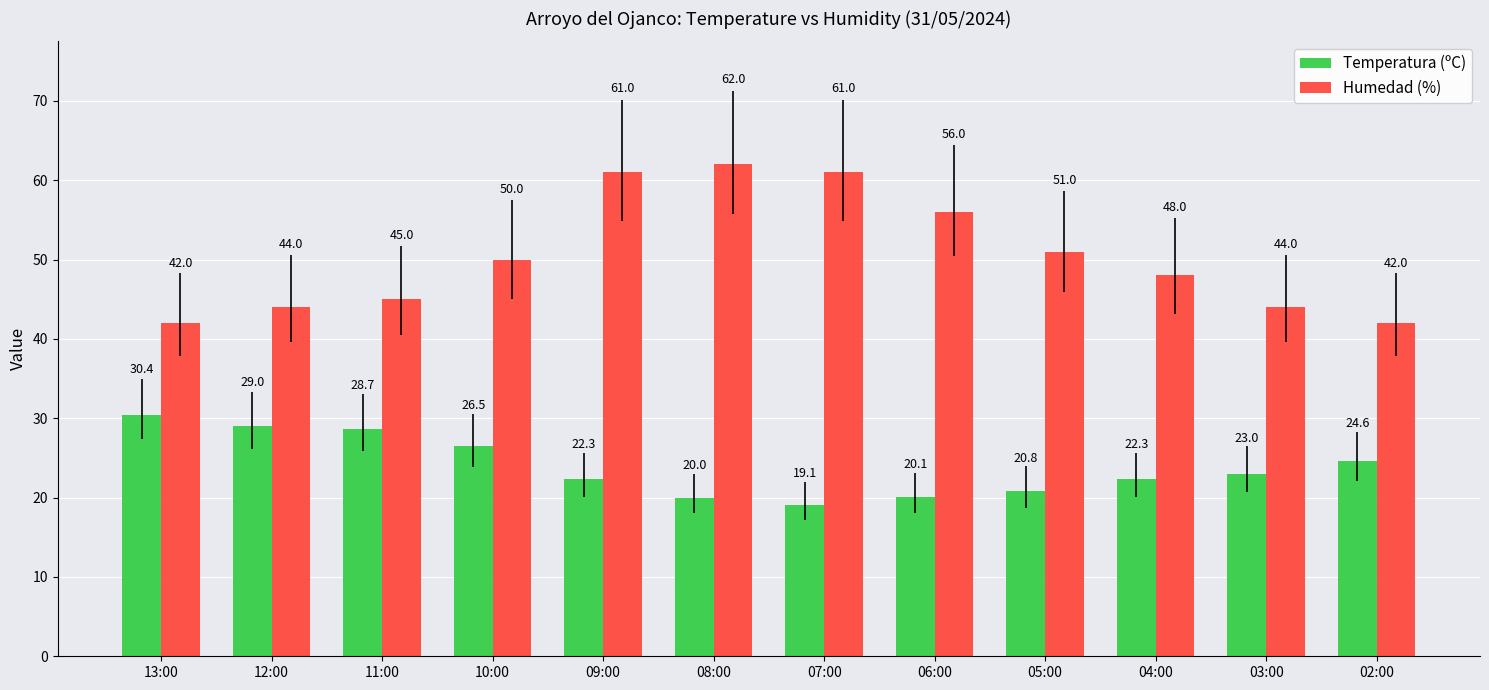

What is the difference between the maximum and minimum values in the Temperatura (ºC) series?

11.3